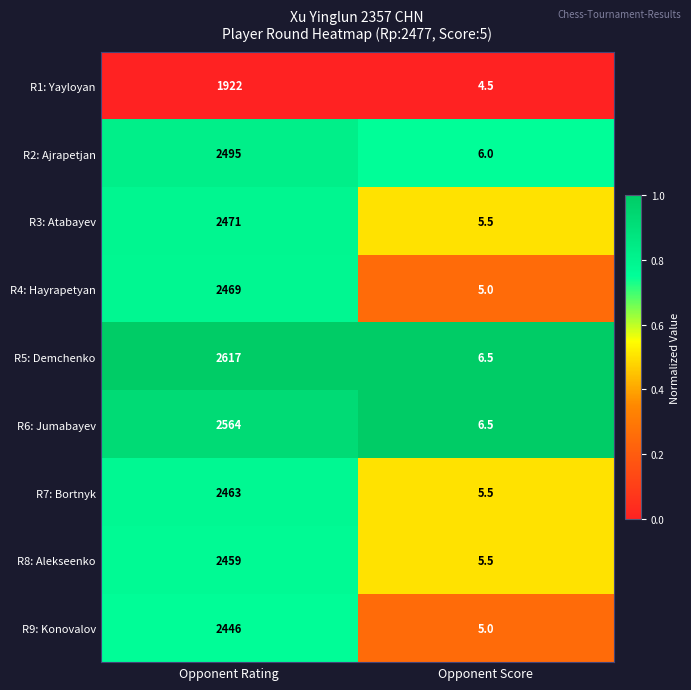

Reading right to left, what are all the values shown in this chart?

R1: Yayloyan: Opponent Score=4.5	Opponent Rating=1922.0
R2: Ajrapetjan: Opponent Score=6.0	Opponent Rating=2495.0
R3: Atabayev: Opponent Score=5.5	Opponent Rating=2471.0
R4: Hayrapetyan: Opponent Score=5.0	Opponent Rating=2469.0
R5: Demchenko: Opponent Score=6.5	Opponent Rating=2617.0
R6: Jumabayev: Opponent Score=6.5	Opponent Rating=2564.0
R7: Bortnyk: Opponent Score=5.5	Opponent Rating=2463.0
R8: Alekseenko: Opponent Score=5.5	Opponent Rating=2459.0
R9: Konovalov: Opponent Score=5.0	Opponent Rating=2446.0